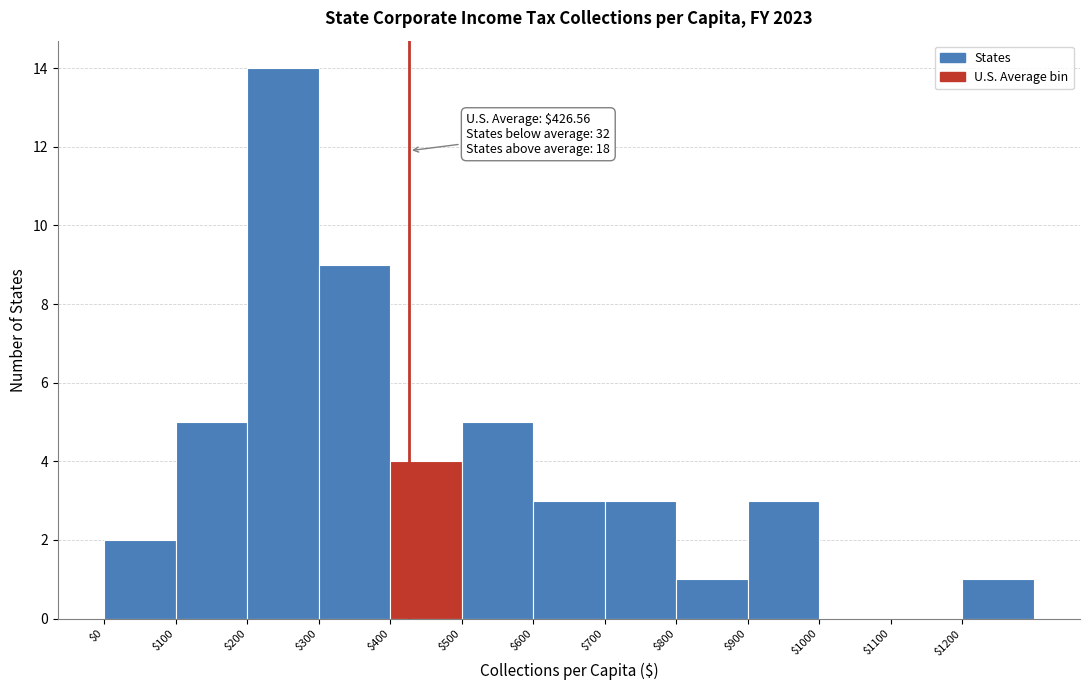

Which range on the x-axis has the tallest bar?

200 to 300